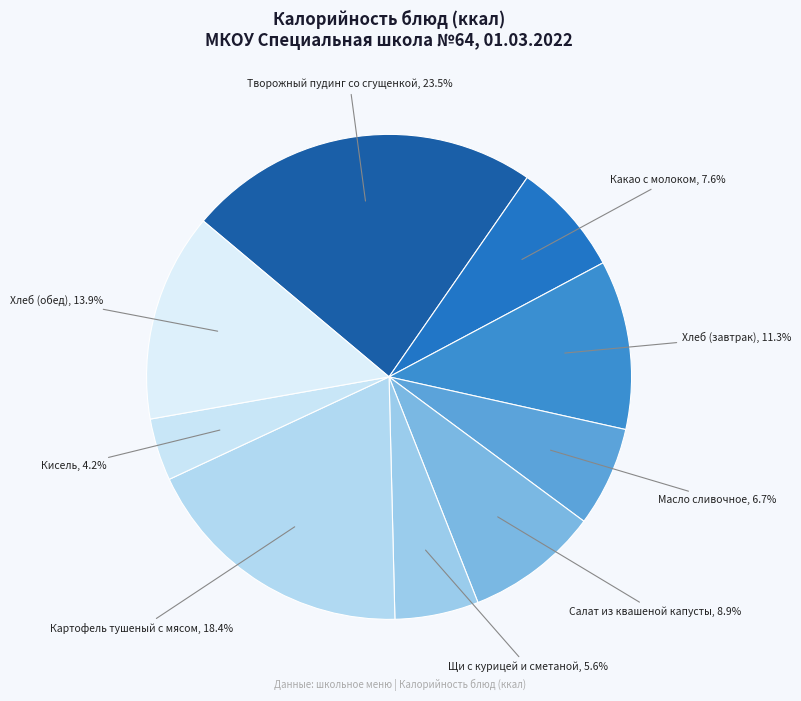

Count the number of slices in the pie.

9